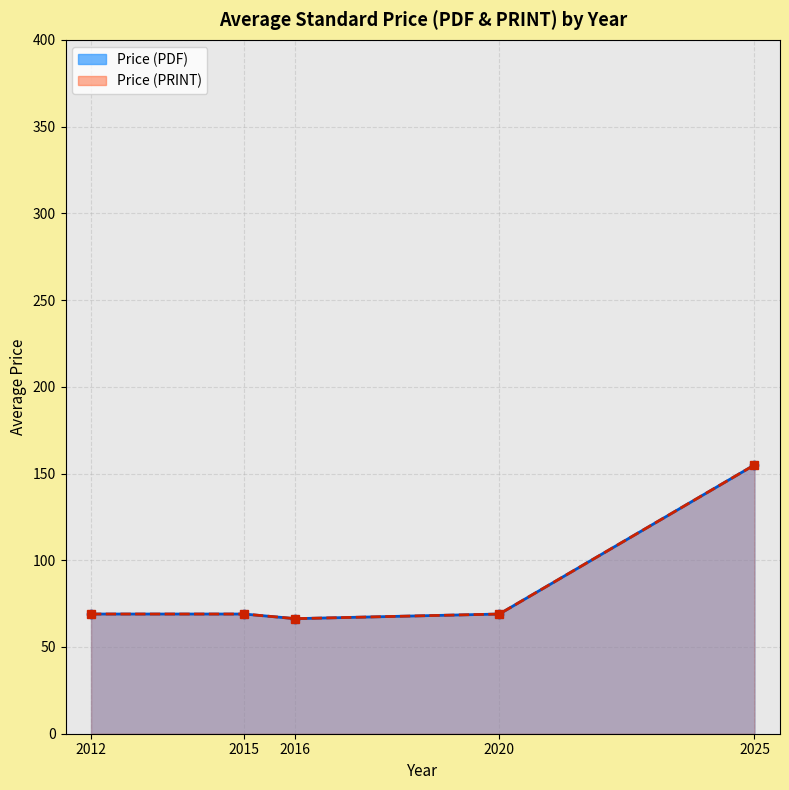

Which has a higher value, 2022 or 2020?

2022